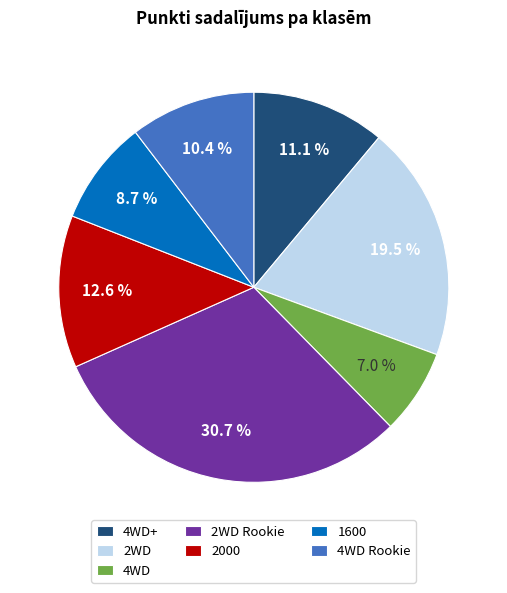

Which has a higher value, 2000 or 4WD+?

2000